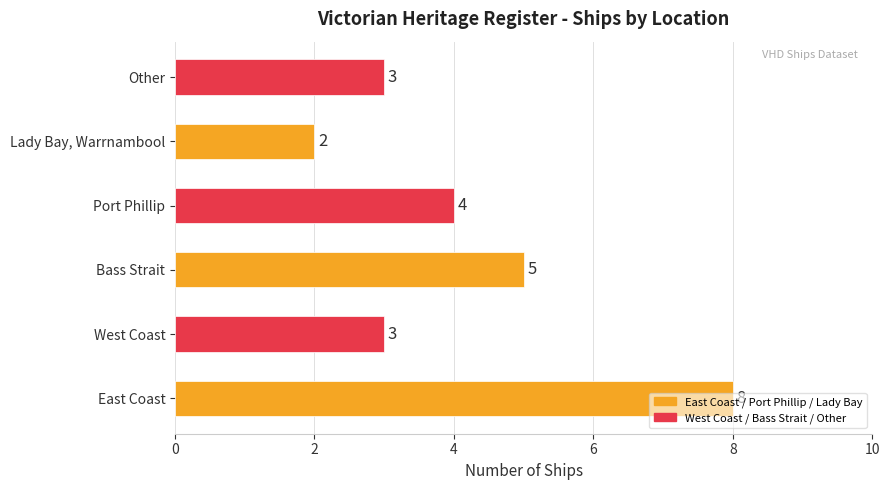

What is the sum of all values?

25